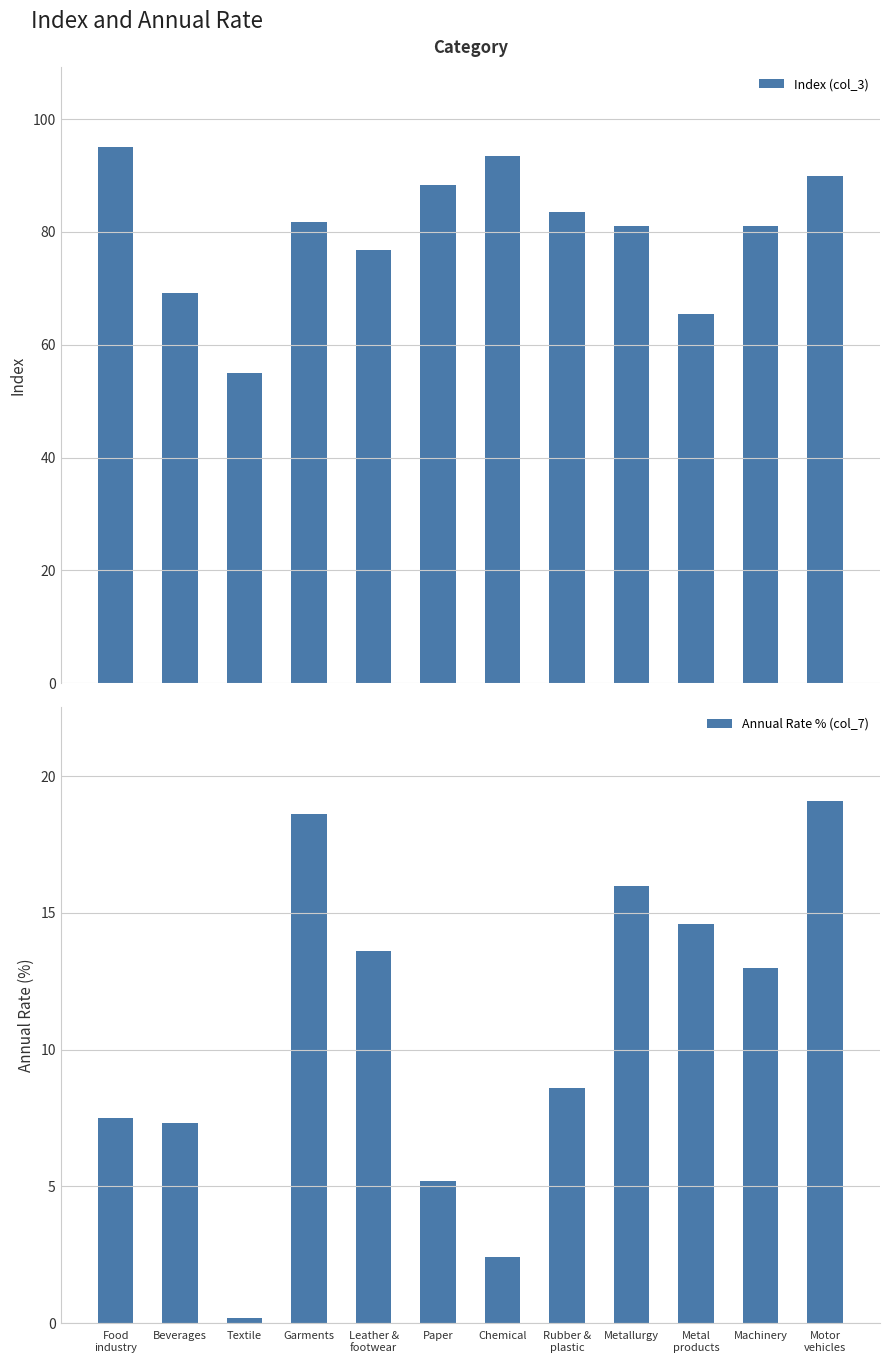

Count the number of data series in this chart.

2